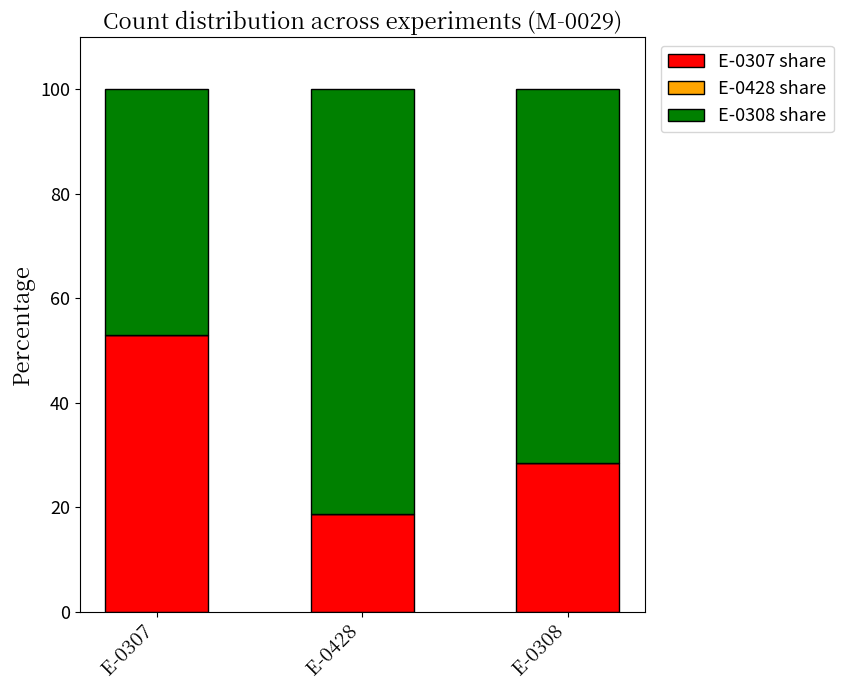

Where does the E-0307 share series first go above 28?

E-0307